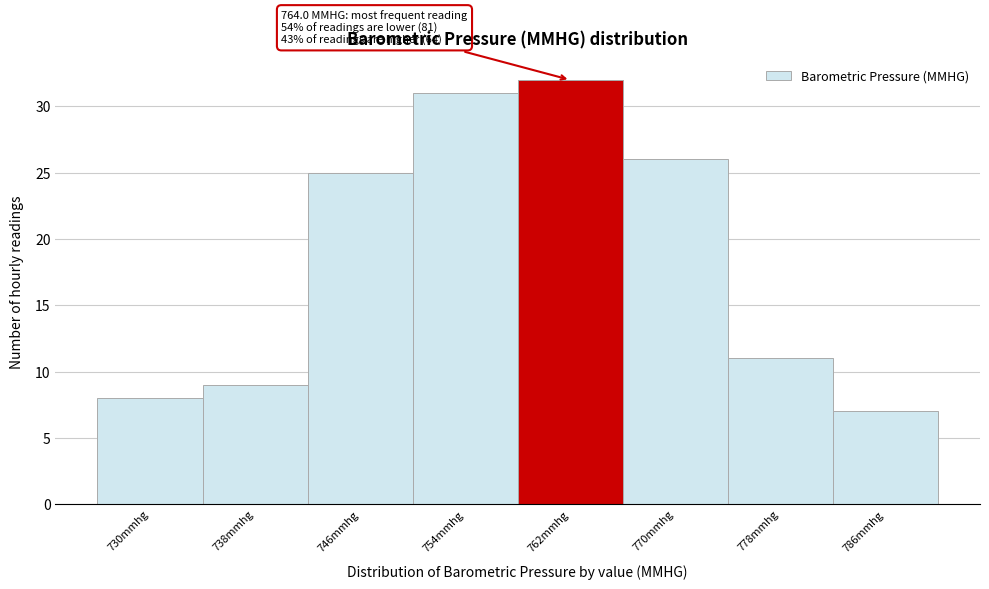

Reading left to right, what are all the values shown in this chart?

8	9	25	31	32	26	11	7